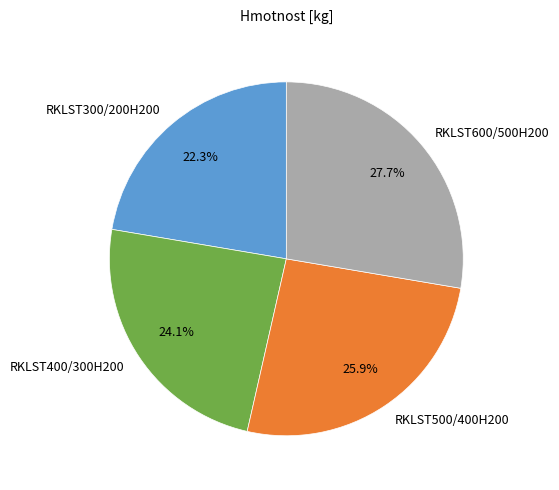

Rank the categories by value from highest to lowest.

RKLST600/500H200, RKLST500/400H200, RKLST400/300H200, RKLST300/200H200